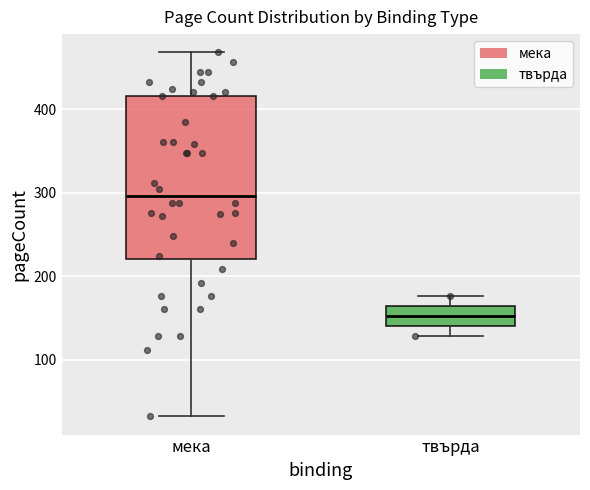

Reading left to right, read every box against the y-axis: the position of its median line, the range the box covers, and the ends of its whiskers. The values are not printed on the chart, so give them approximately, as read against the axis.

мека: median 300, box 220 to 420, whiskers 30 to 470
твърда: median 150, box 140 to 160, whiskers 130 to 180